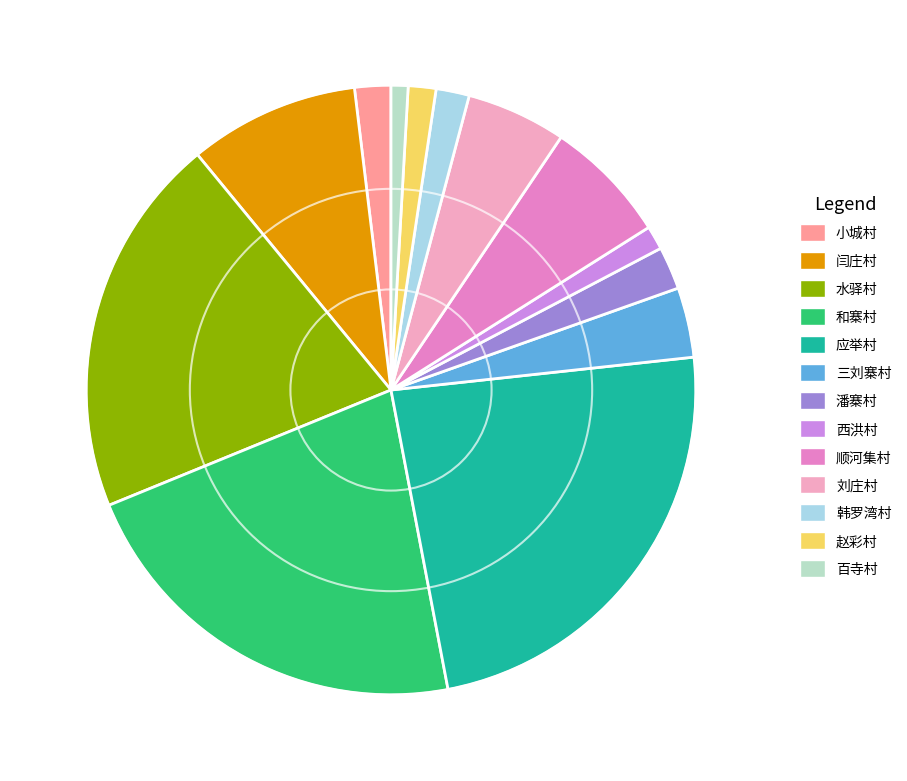

Count the number of slices in the pie.

13